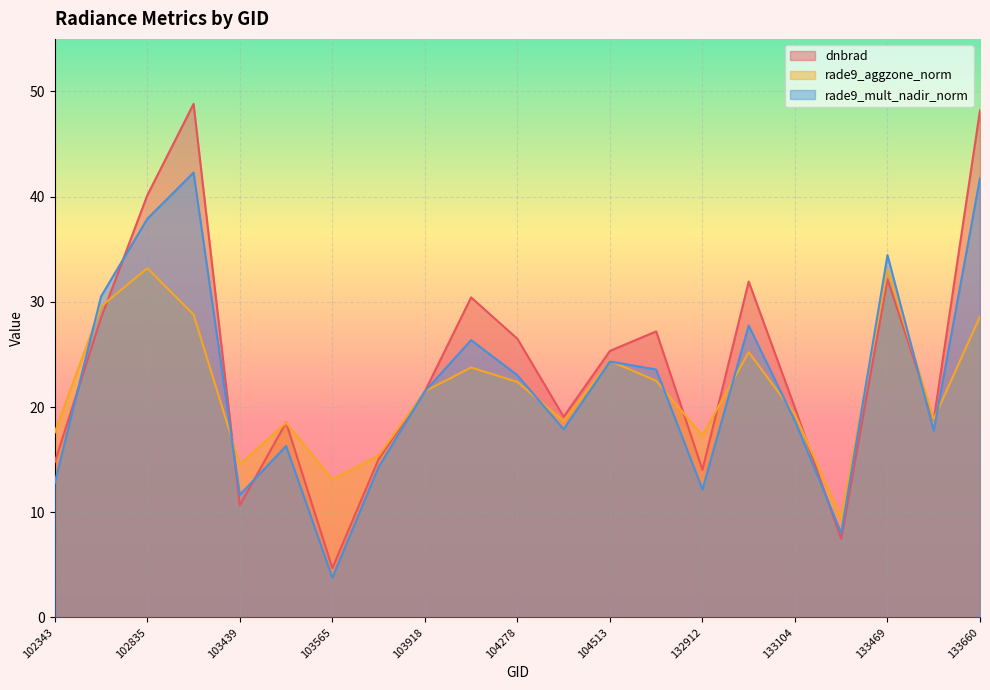

What are all the series names shown in the legend?

dnbrad, rade9_aggzone_norm, rade9_mult_nadir_norm